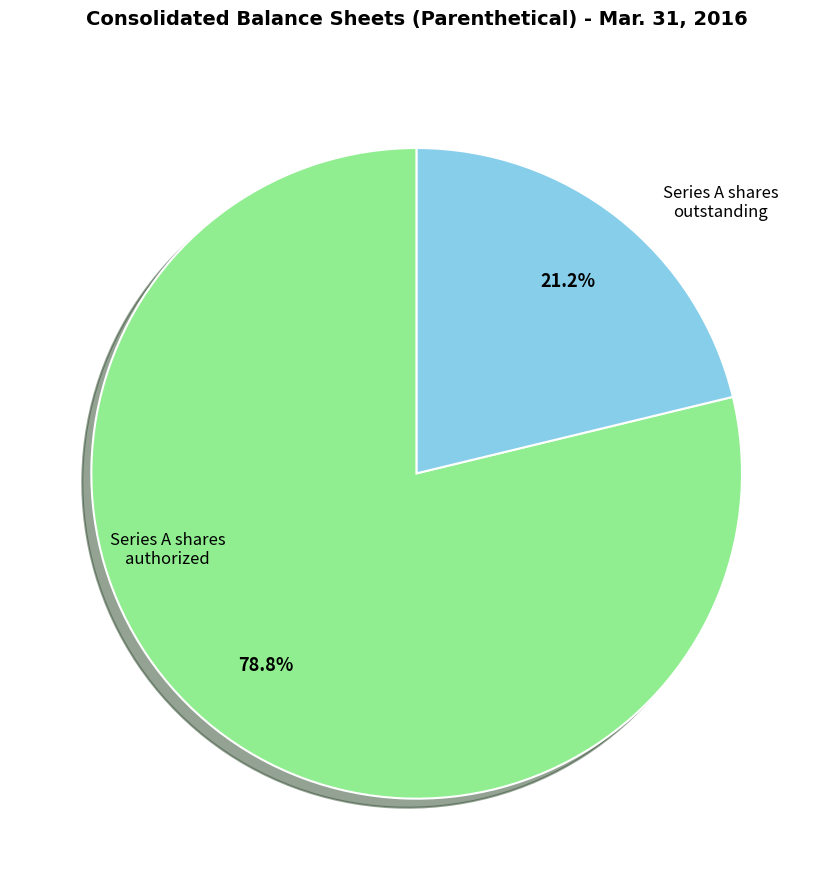

Is there any slice that represents more than half of the pie?

Yes